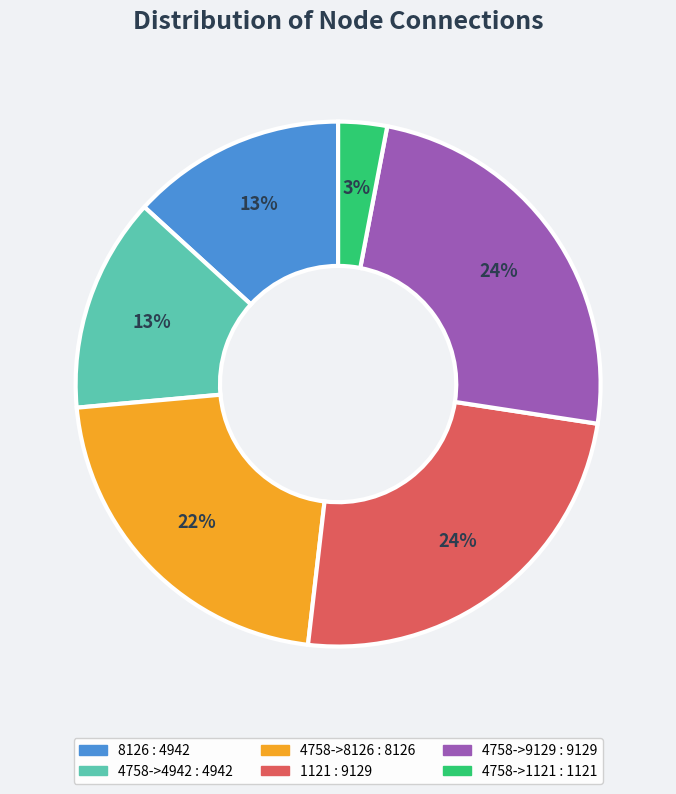

To the nearest percent, what is the average slice percentage?

17%